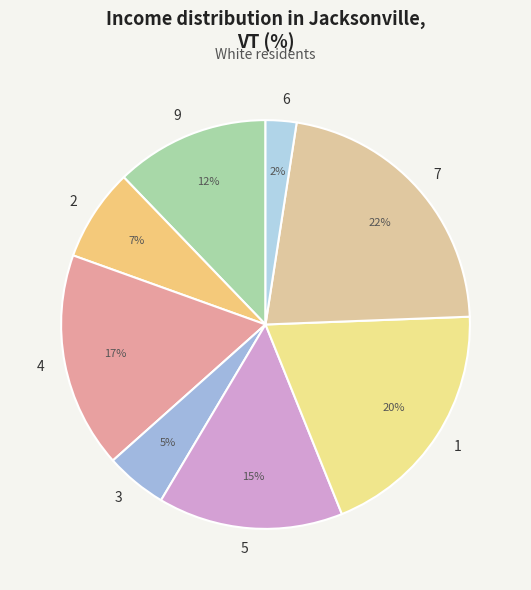

To the nearest percent, what percentage of the pie is 3?

5%